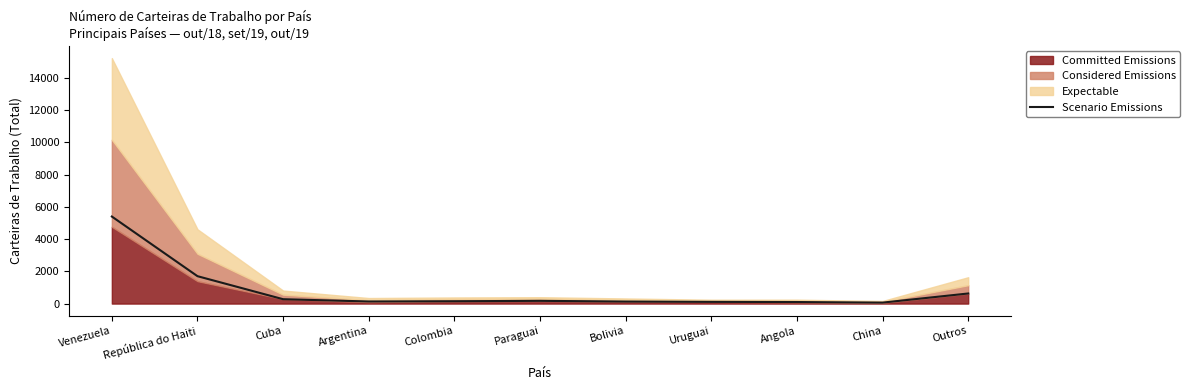

At which category does the data reach its first local peak?

Paraguai